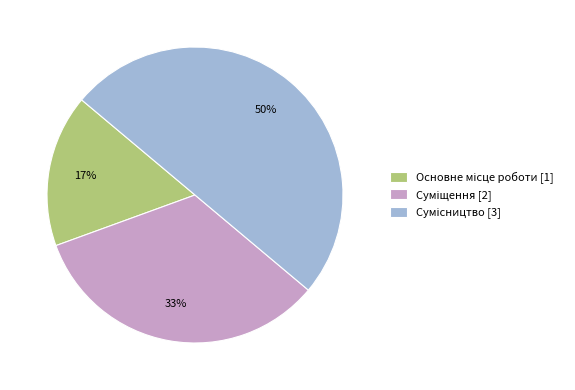

To the nearest percent, what is the difference between the largest and smallest slice percentages?

33%